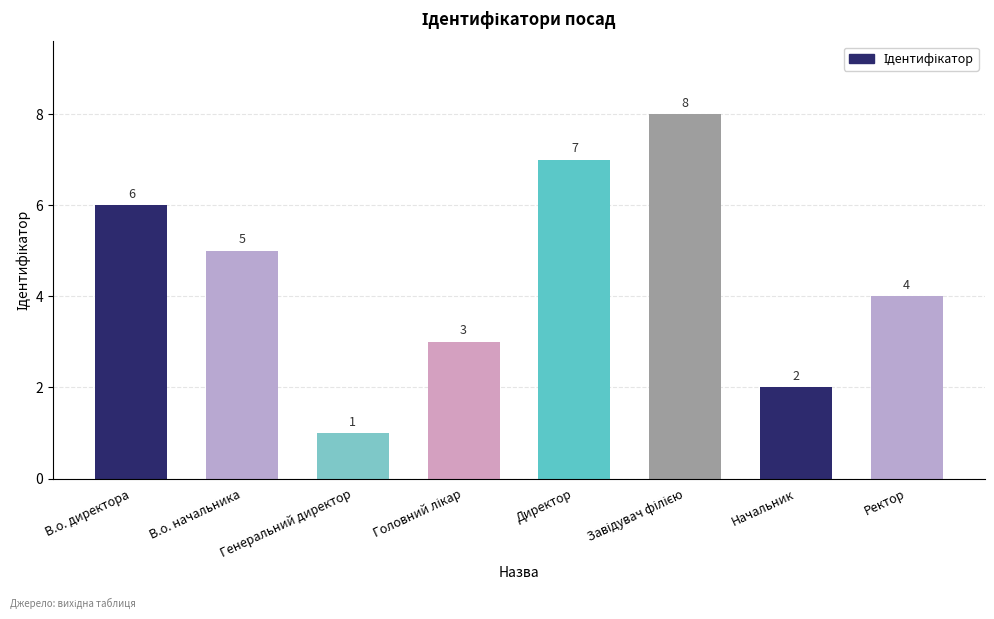

What is the approximate value at В.о. директора?

6